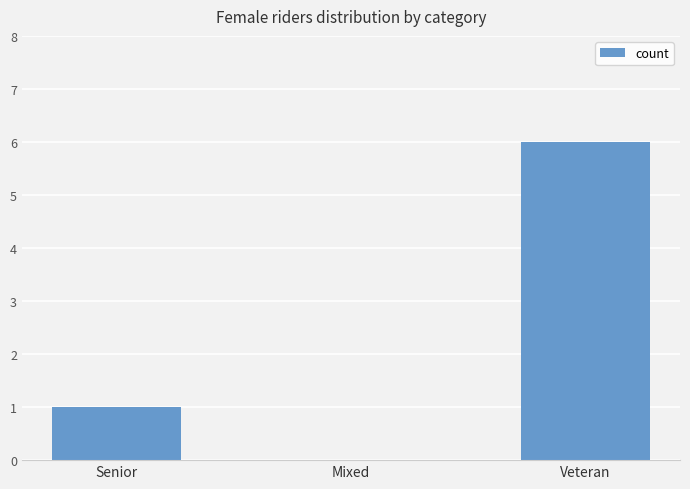

Where is the data nearest to the value 3?

Senior